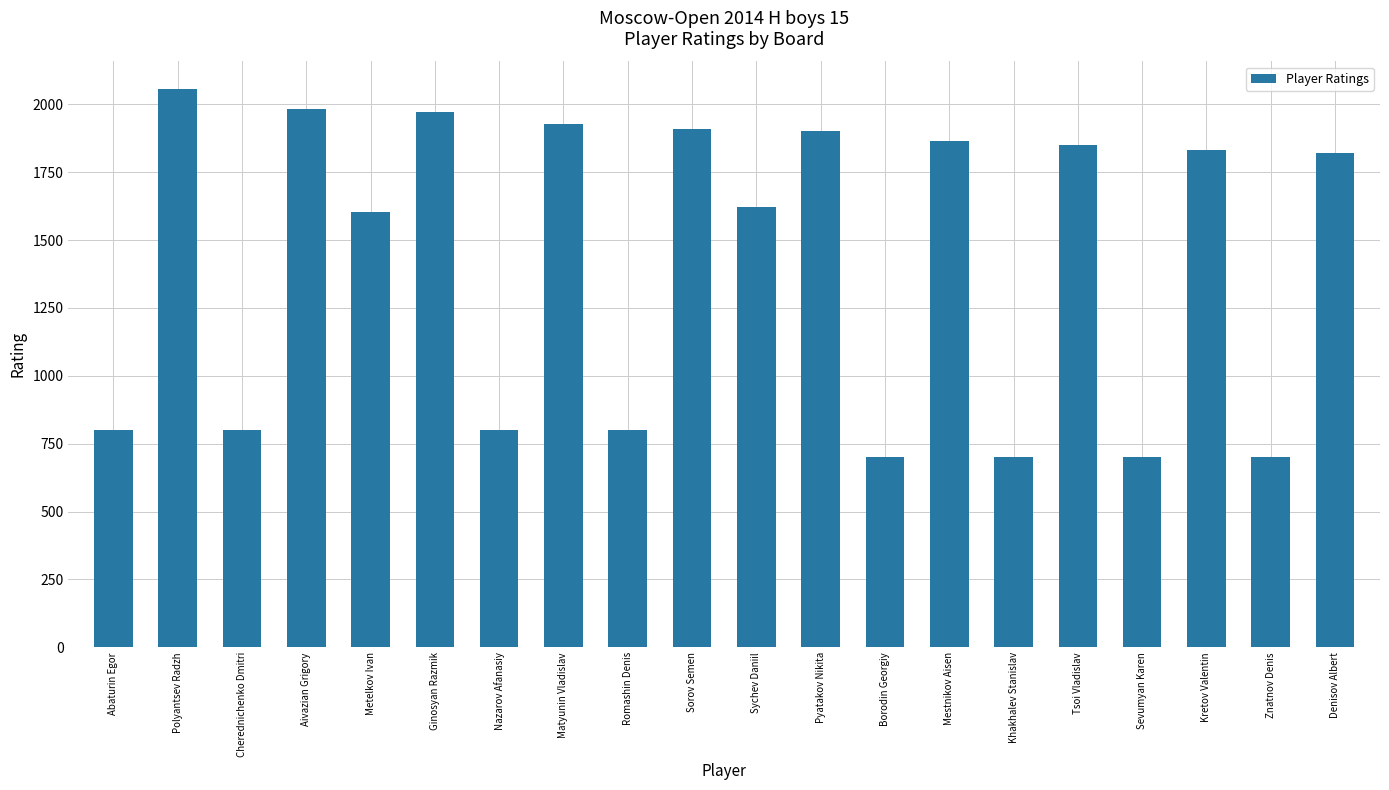

Read the value at Romashin Denis.

800